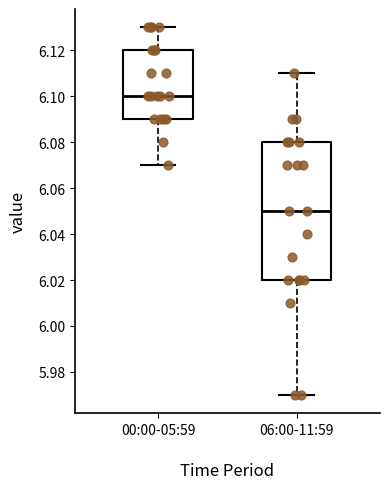

Where is the lower edge of the box for 06:00-11:59 on the y-axis? The values are not printed on the chart, so give them approximately, as read against the axis.

6.02